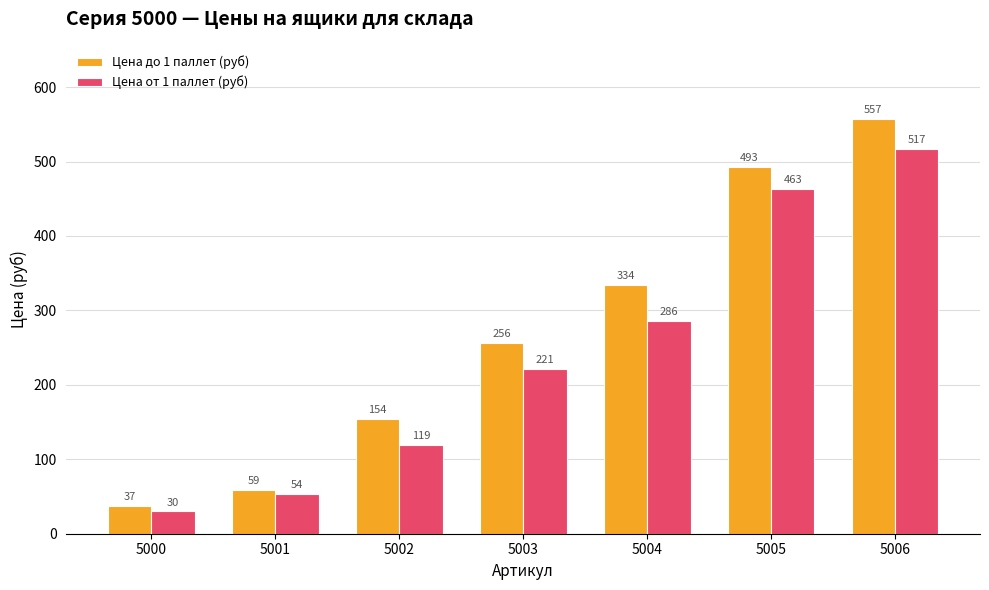

How many groups of bars are there?

7